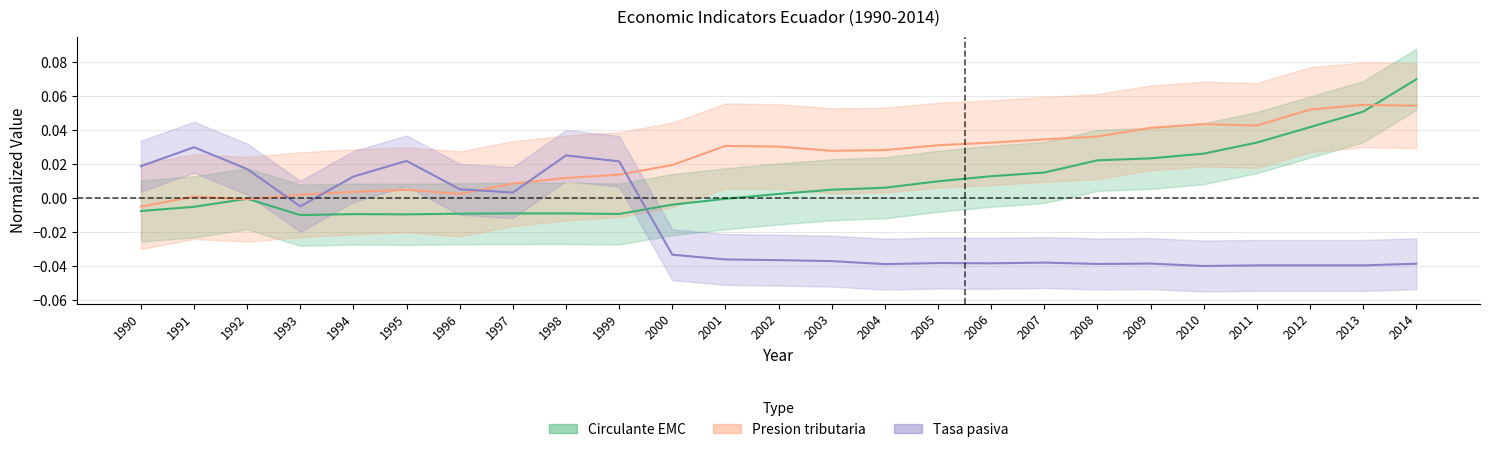

What are all the series names shown in the legend?

Circulante EMC, Presion tributaria, Tasa pasiva